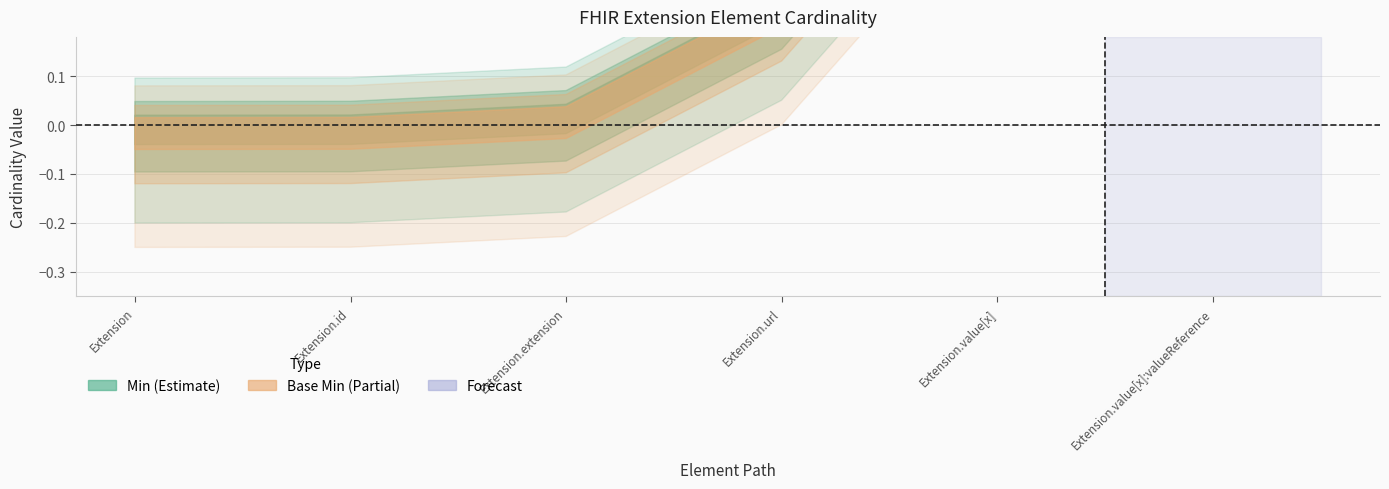

At how many categories does at least one series exceed 0?

2